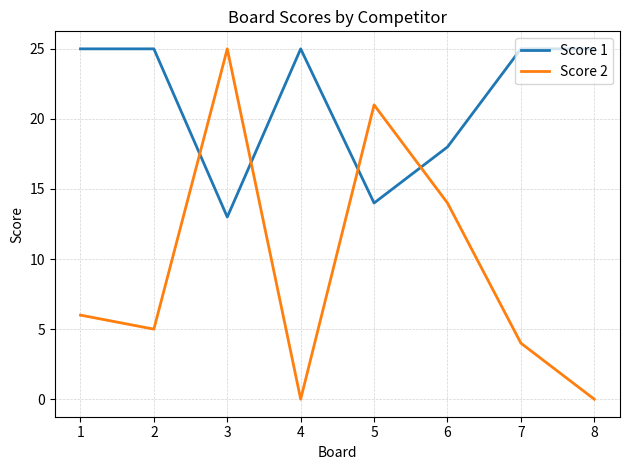

At which category is the sum across all series the highest?

3